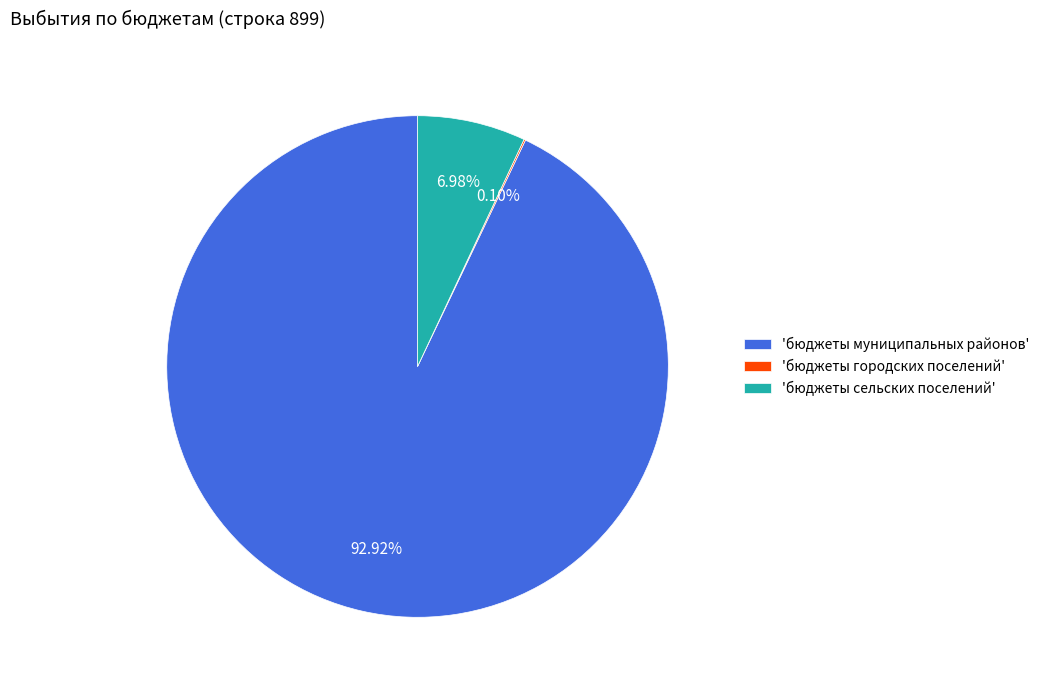

Which category has the biggest portion of the pie?

'бюджеты муниципальных районов'